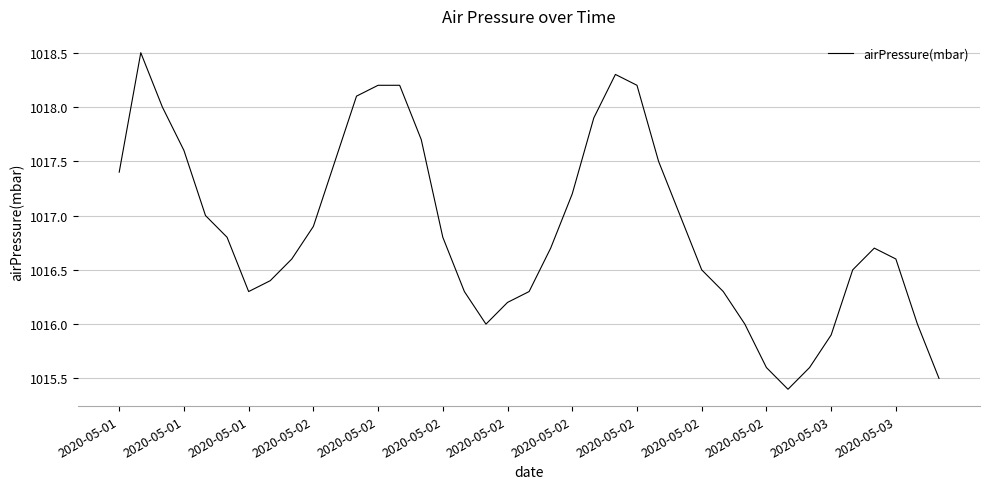

What is the average value?

1016.9